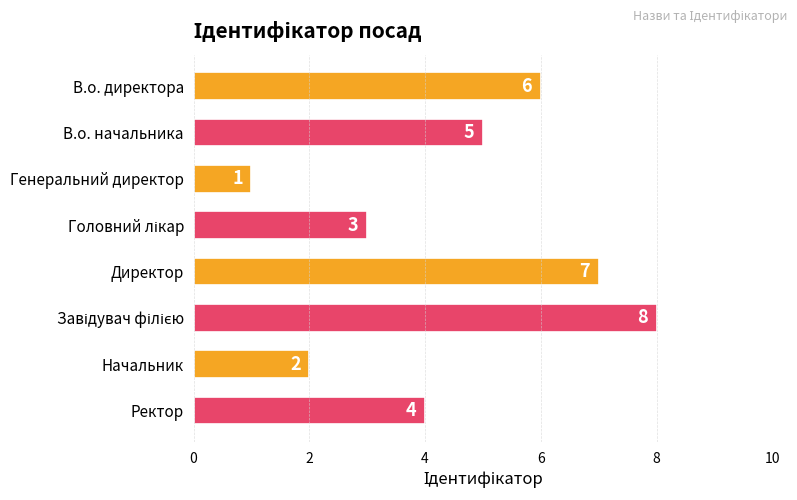

What is the sum of the values at Начальник and Генеральний директор?

3